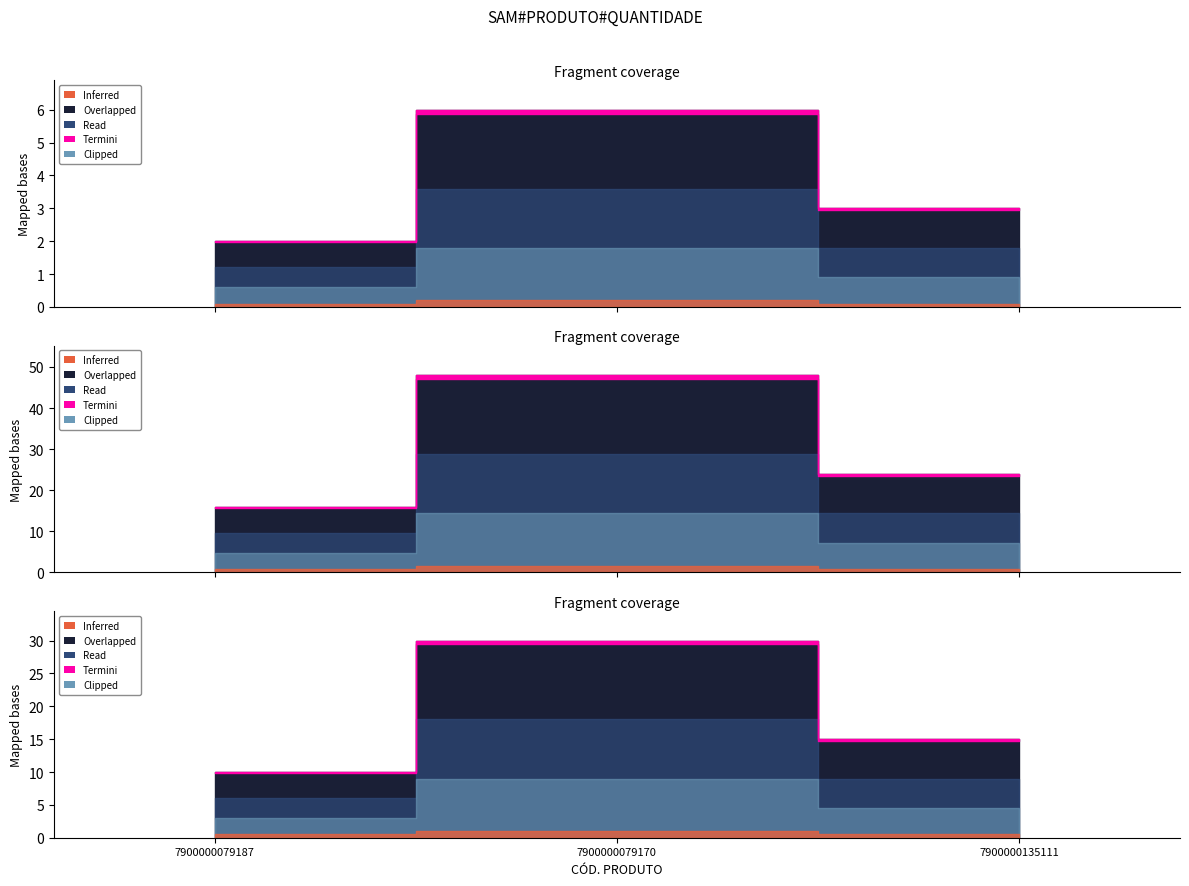

At which label does the data first exceed 3?

7900000079170